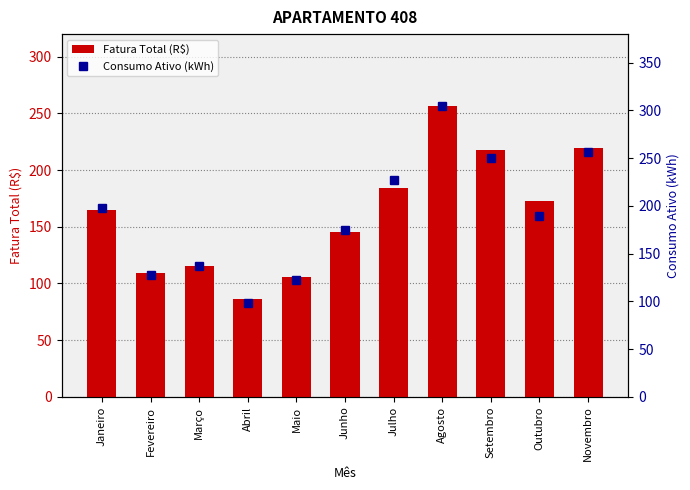

What is the value of the Fatura Total (R$) bar at the 8th from the left?

256.2